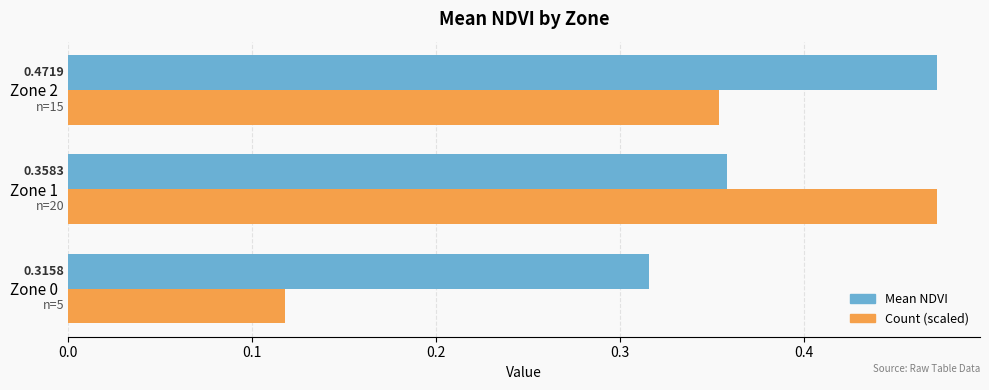

What is the total value across all series at Zone 1?

0.8